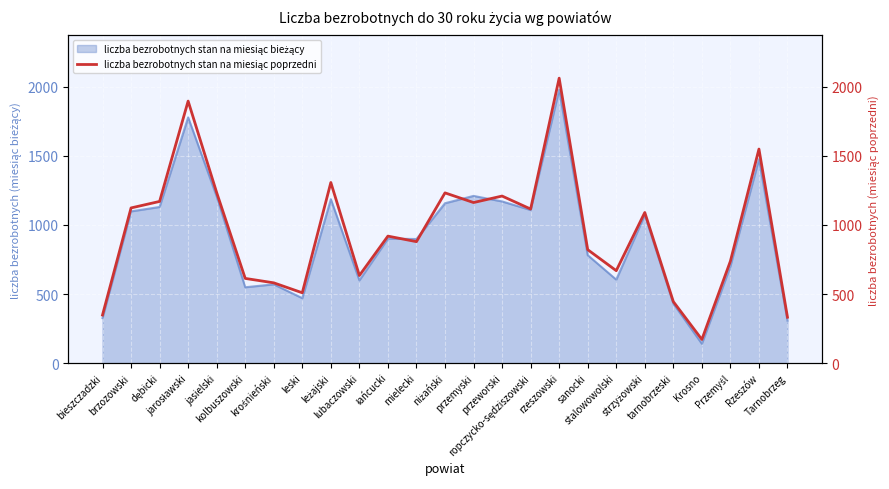

What is the label of the 18th point from the right?

leski